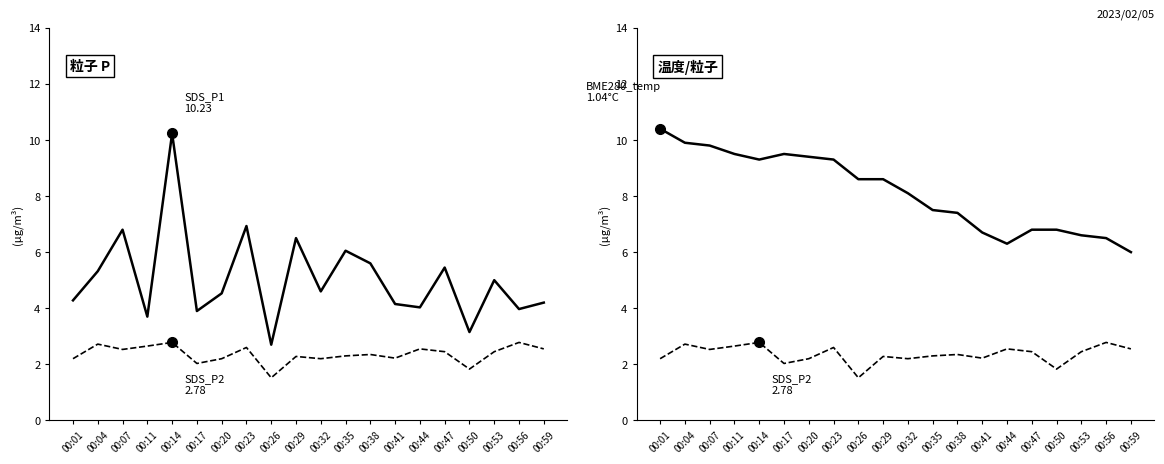

What are all the series names shown in the legend?

SDS_P1, SDS_P2, BME280_temperature (×10)